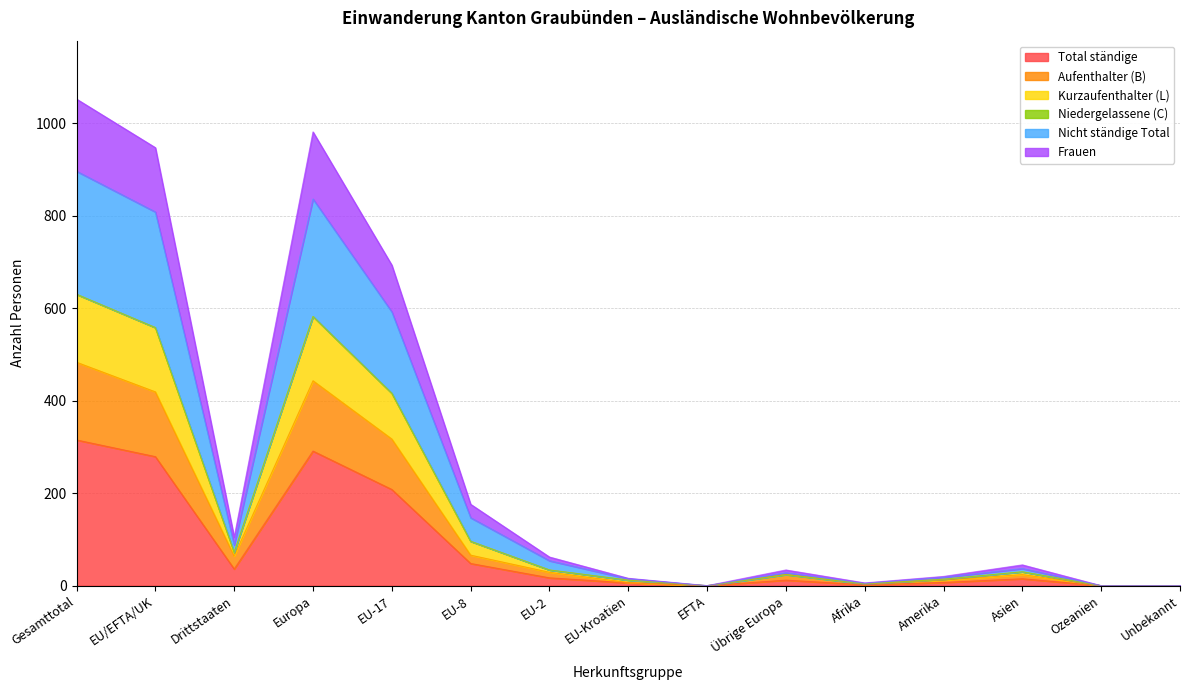

True or false: Total ständige has a value of 0 at EFTA.

True